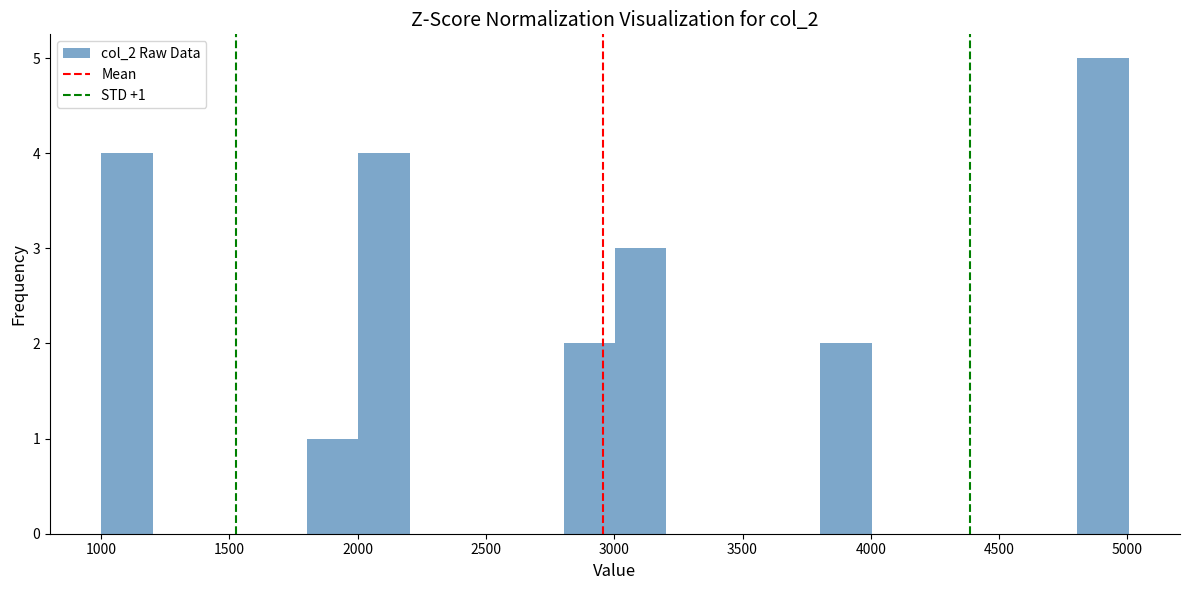

Which range on the x-axis has the tallest bar?

4800 to 5000